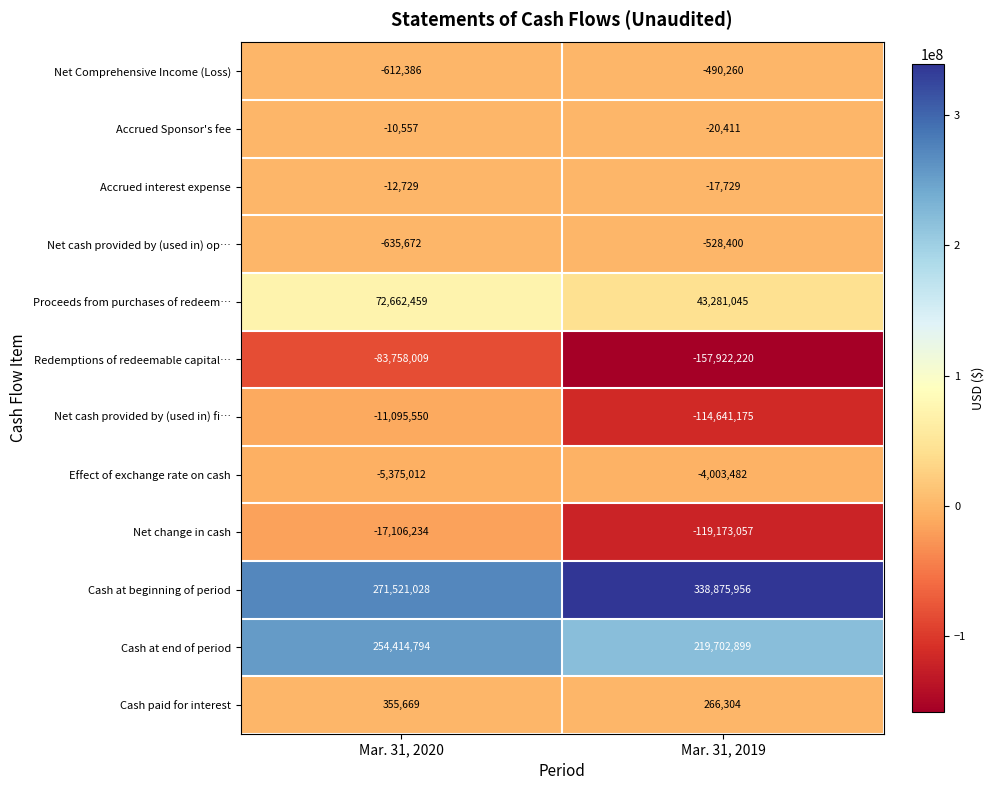

At which label is Redemptions of redeemable capital… closest to -120840114?

Mar. 31, 2020